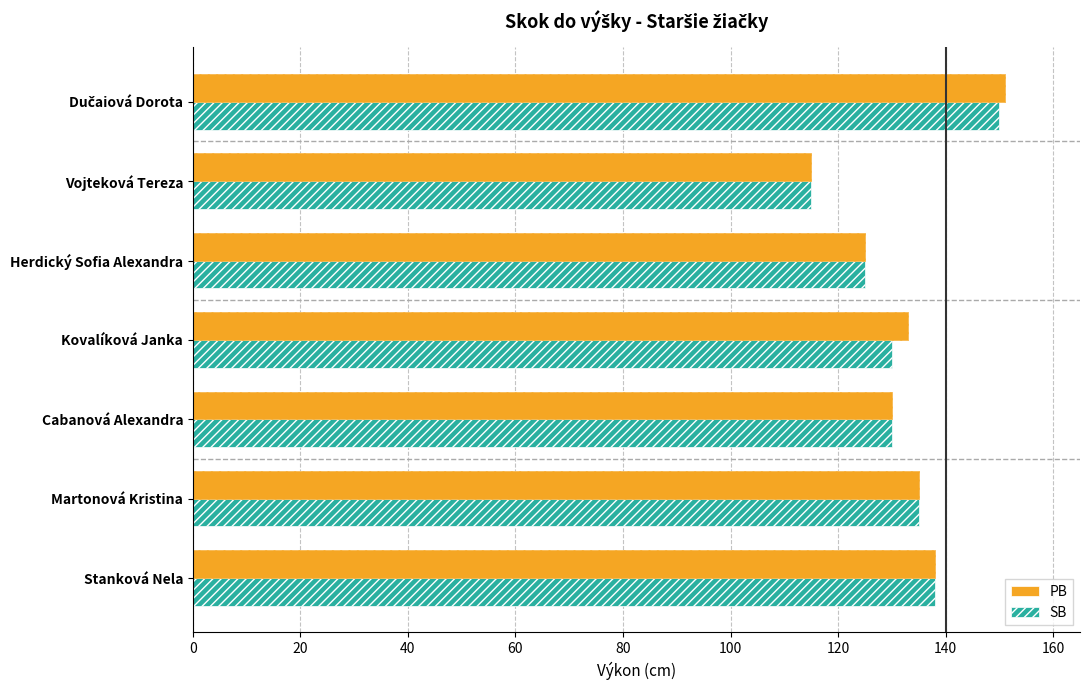

Does the chart contain stacked bars?

No